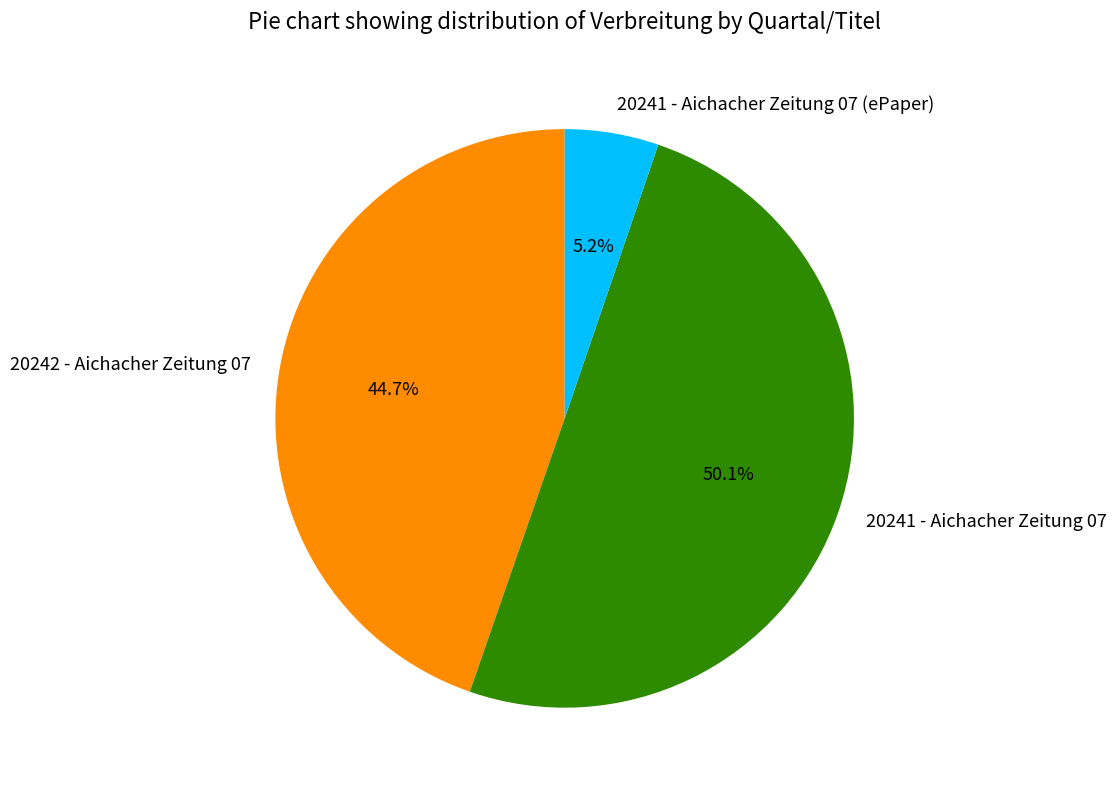

Rank the categories by value from highest to lowest.

20241 - Aichacher Zeitung 07, 20242 - Aichacher Zeitung 07, 20241 - Aichacher Zeitung 07 (ePaper)